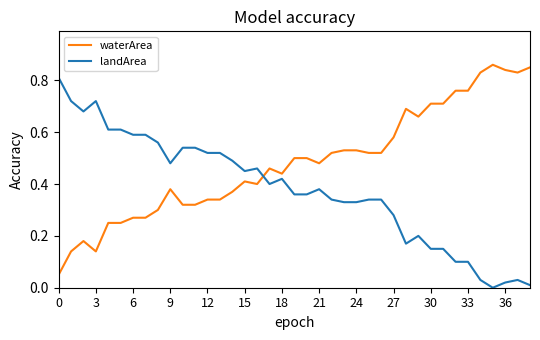

Rank the series by their average value, from lowest to highest.

landArea, waterArea